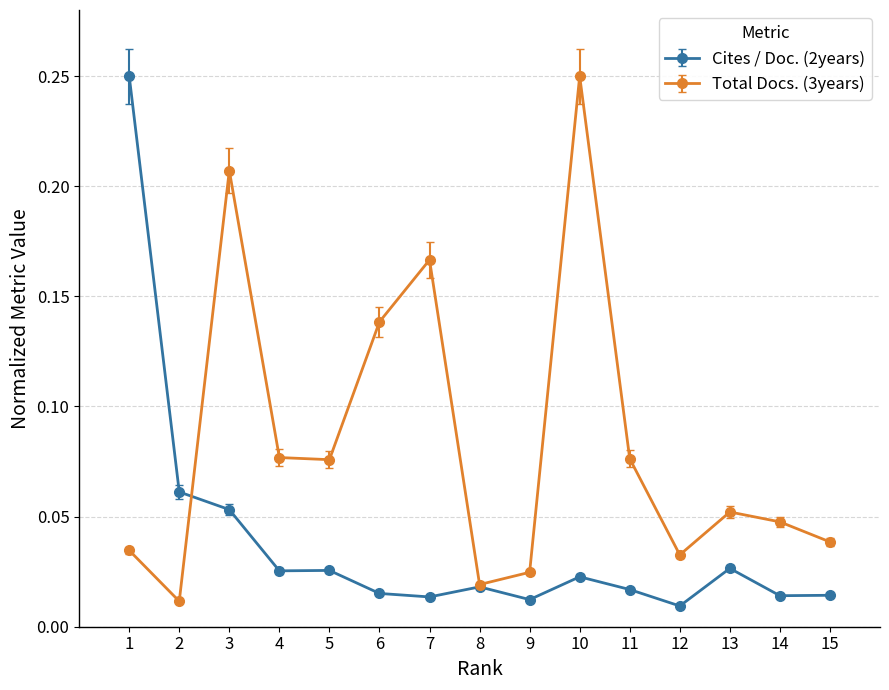

Between 3 and 8, which series saw the biggest shift?

Total Docs. (3years)